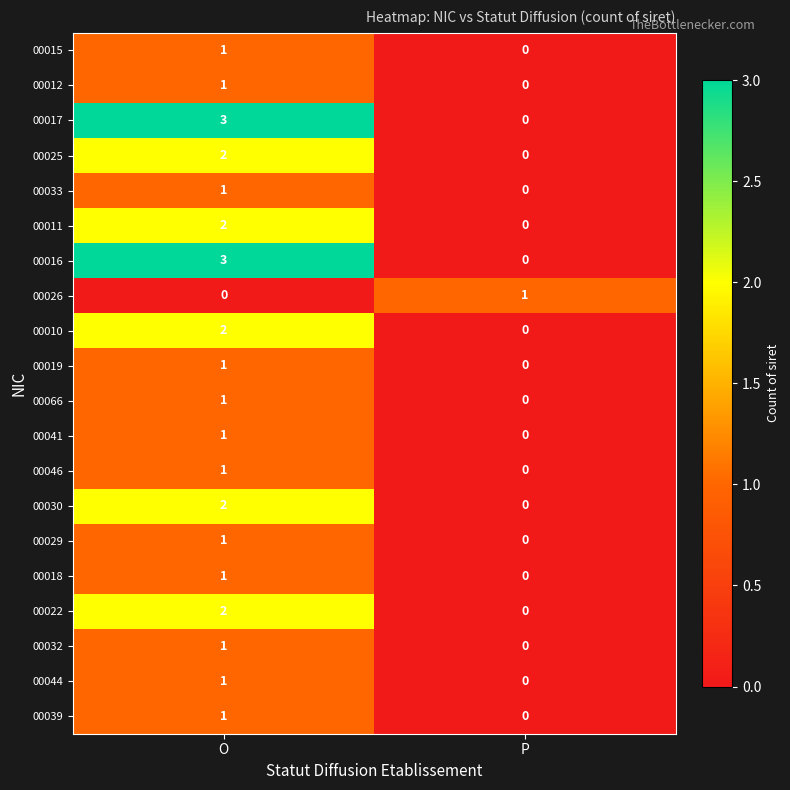

Which label corresponds to the largest value in the chart?

O